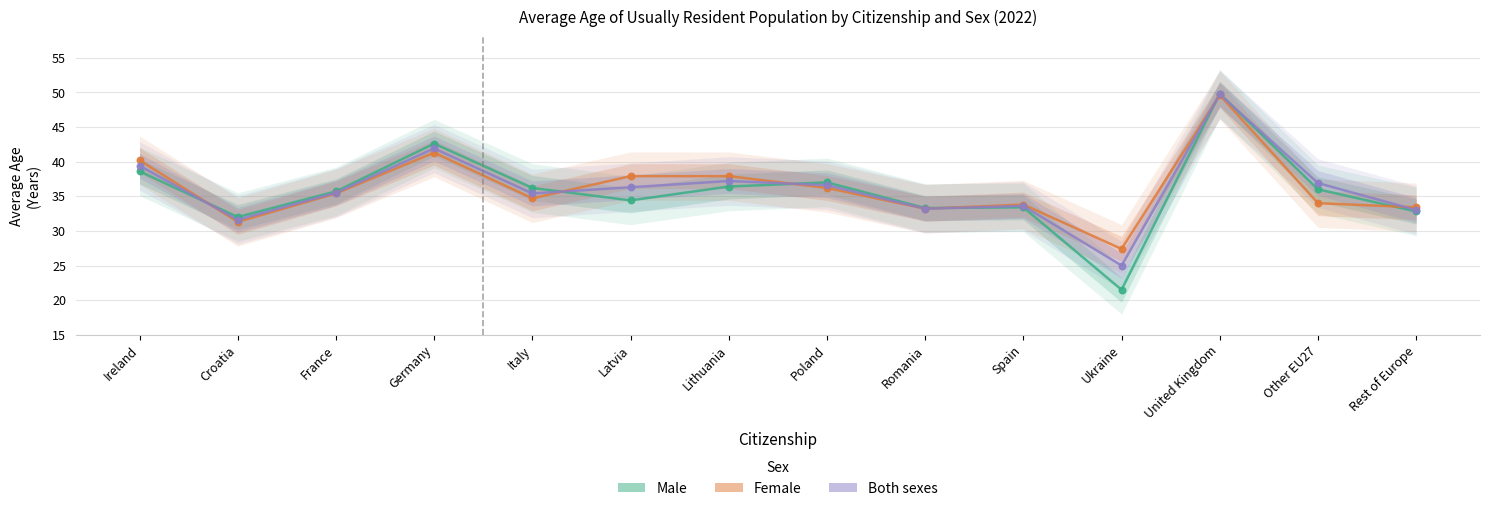

Which series has the widest spread of Y values?

Male